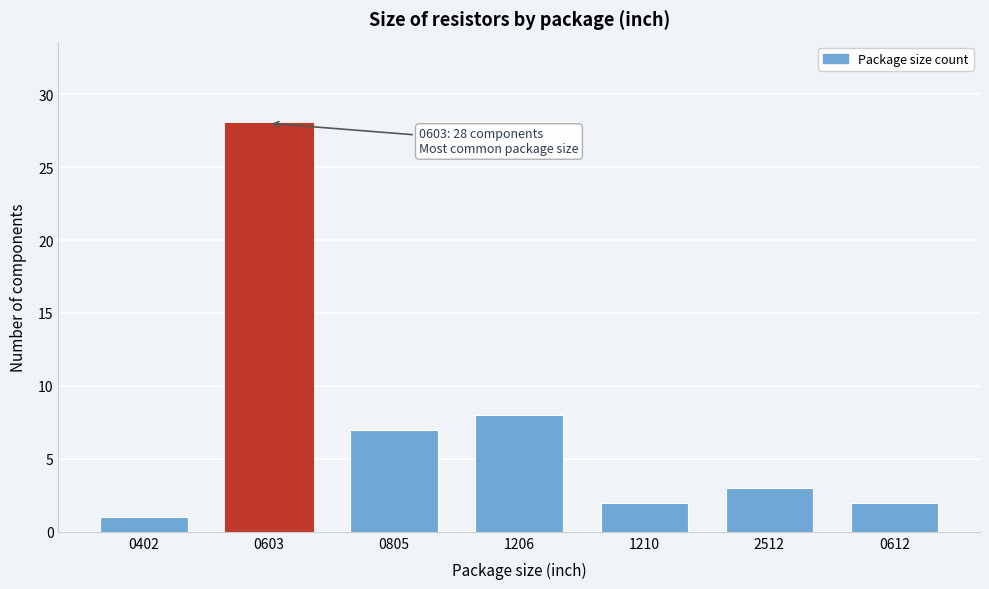

Reading left to right, what are all the values shown in this chart?

0402=1	0603=28	0805=7	1206=8	1210=2	2512=3	0612=2